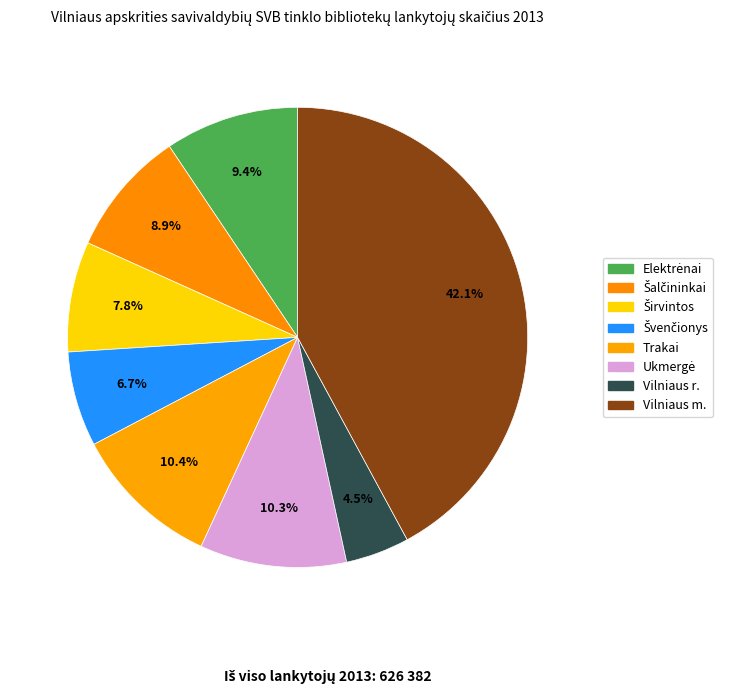

How many segments does this pie chart have?

8